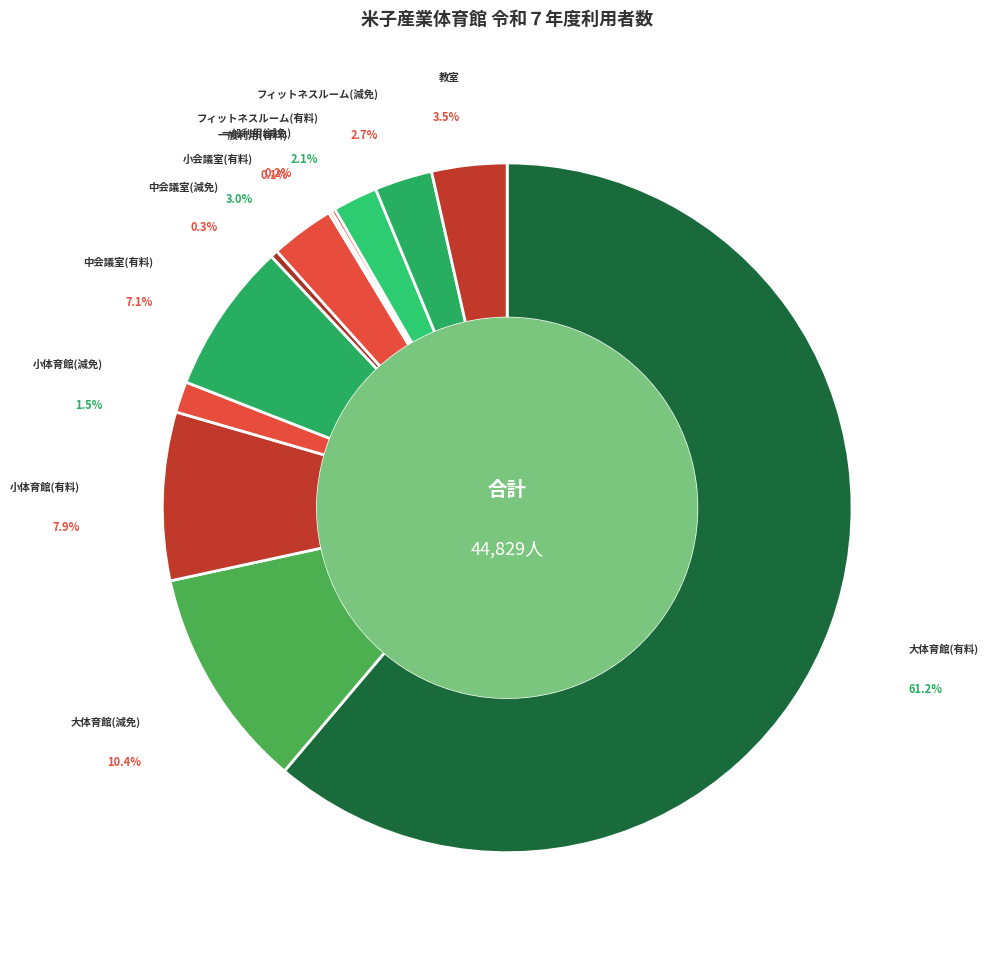

Is there any slice that represents more than half of the pie?

Yes